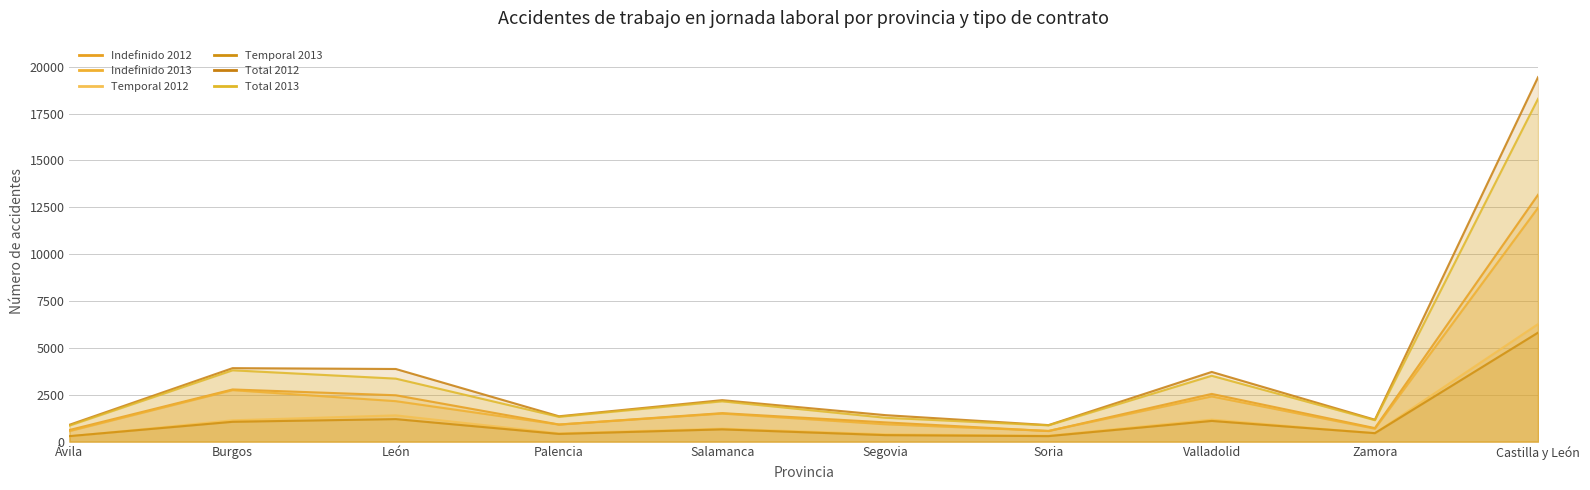

At which category is the sum across all series the highest?

Castilla y León